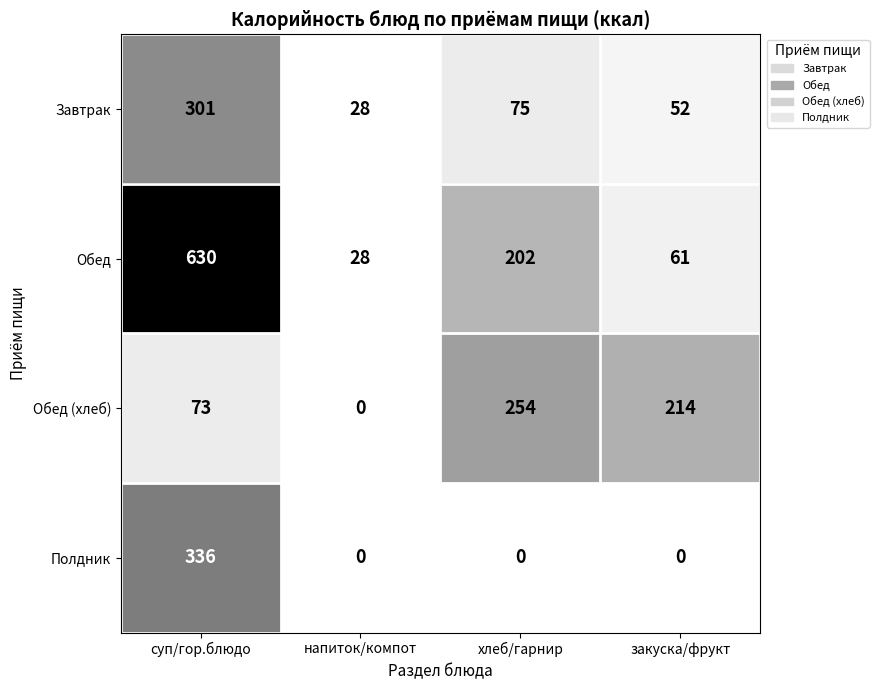

How many distinct data groups are displayed?

4